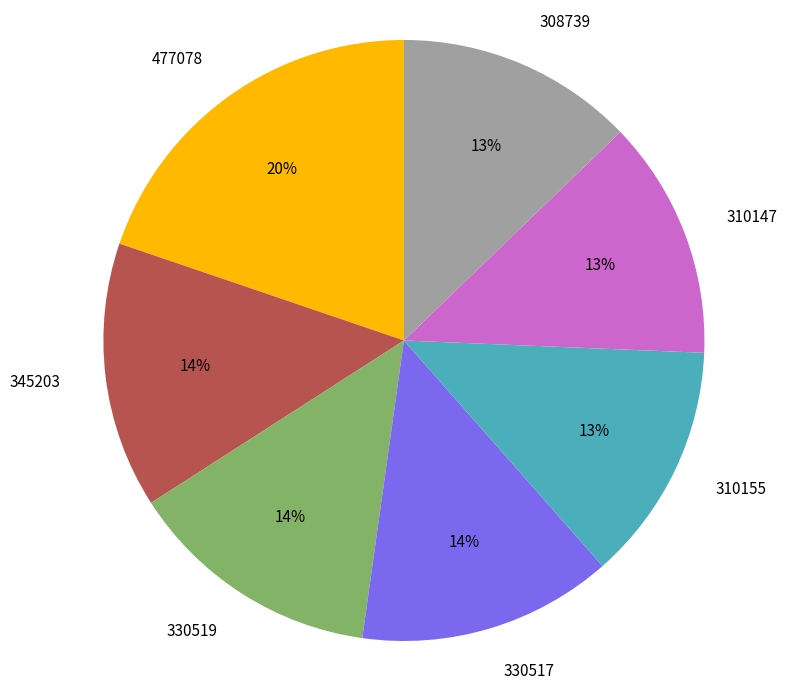

Approximately how many times larger is the value at 330517 compared to 310155?

1.1